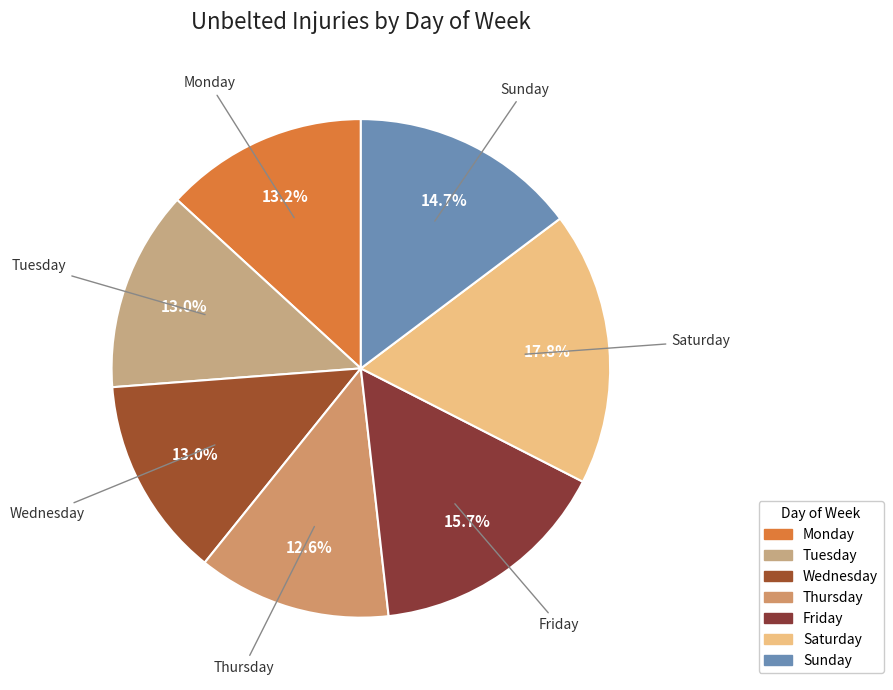

Is there any slice that represents more than half of the pie?

No